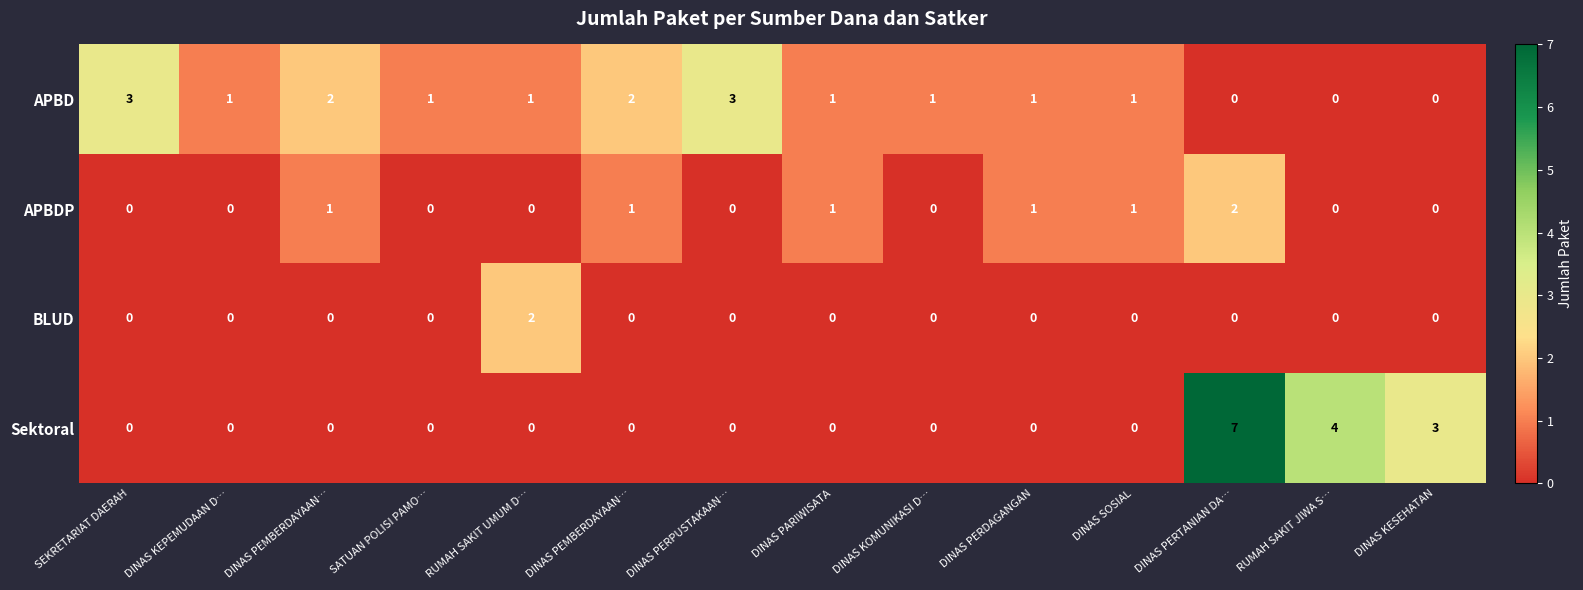

How many data points in BLUD are above 0?

1